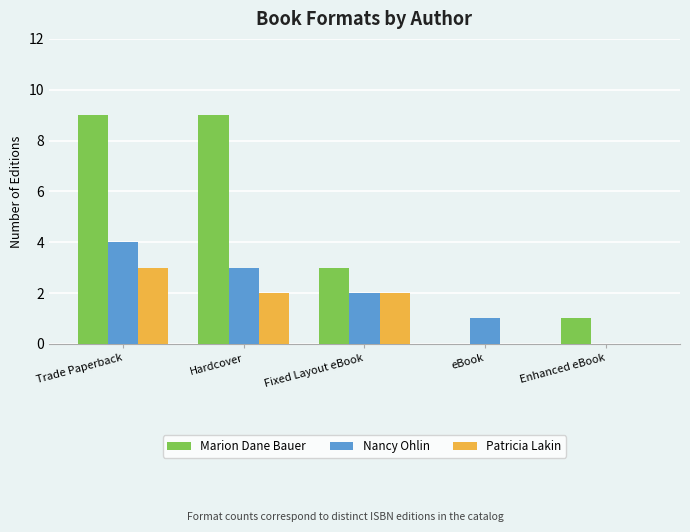

Which series changed the most between Fixed Layout eBook and eBook?

Marion Dane Bauer